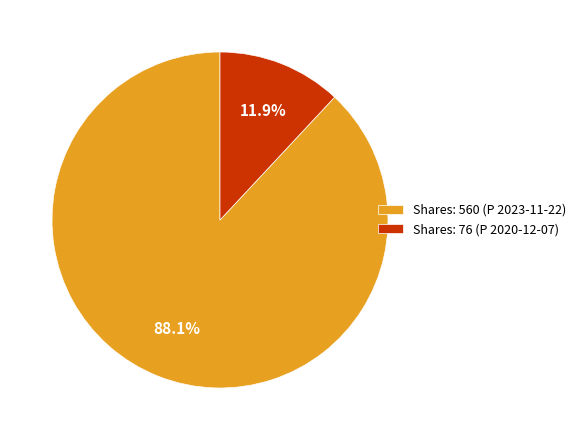

Approximately how many times larger is the value at Shares: 560 (P 2023-11-22) compared to Shares: 76 (P 2020-12-07)?

7.4